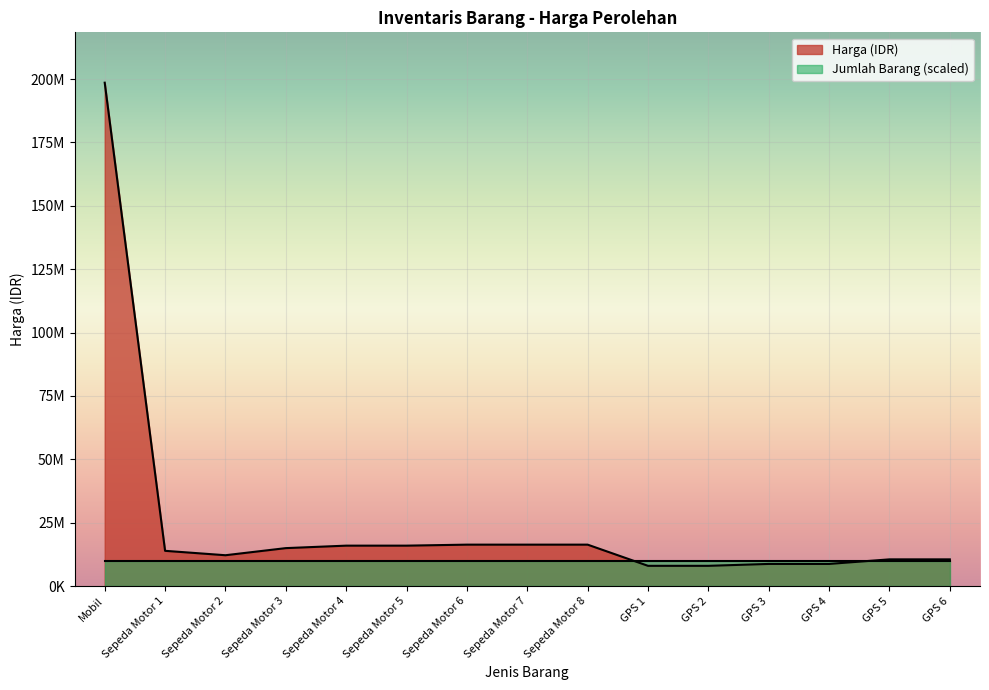

What is the minimum value shown in the chart?

8000000